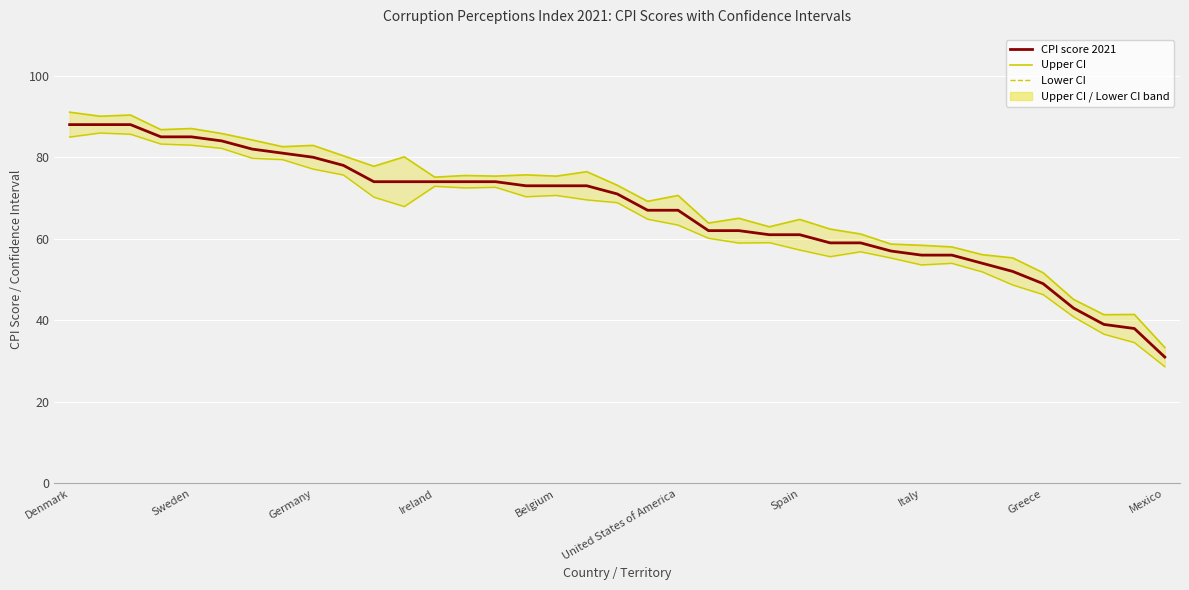

Reading left to right, transcribe all the data shown in this chart.

Upper CI: 91.0	90.1	90.3	86.8	87.0	85.8	84.2	82.6	82.9	80.3	77.8	80.1	75.1	75.5	75.4	75.7	75.4	76.5	73.1	69.2	70.6	63.9	65.0	62.9	64.8	62.4	61.2	58.7	58.4	58.0	56.1	55.3	51.7	45.1	41.4	41.4	33.4
Lower CI: 85.0	85.9	85.7	83.2	83.0	82.2	79.8	79.4	77.1	75.7	70.2	67.9	72.9	72.5	72.6	70.3	70.6	69.5	68.9	64.8	63.4	60.1	59.0	59.1	57.2	55.6	56.8	55.3	53.6	54.0	51.9	48.7	46.3	40.9	36.6	34.6	28.6
CPI score 2021: 88.0	88.0	88.0	85.0	85.0	84.0	82.0	81.0	80.0	78.0	74.0	74.0	74.0	74.0	74.0	73.0	73.0	73.0	71.0	67.0	67.0	62.0	62.0	61.0	61.0	59.0	59.0	57.0	56.0	56.0	54.0	52.0	49.0	43.0	39.0	38.0	31.0